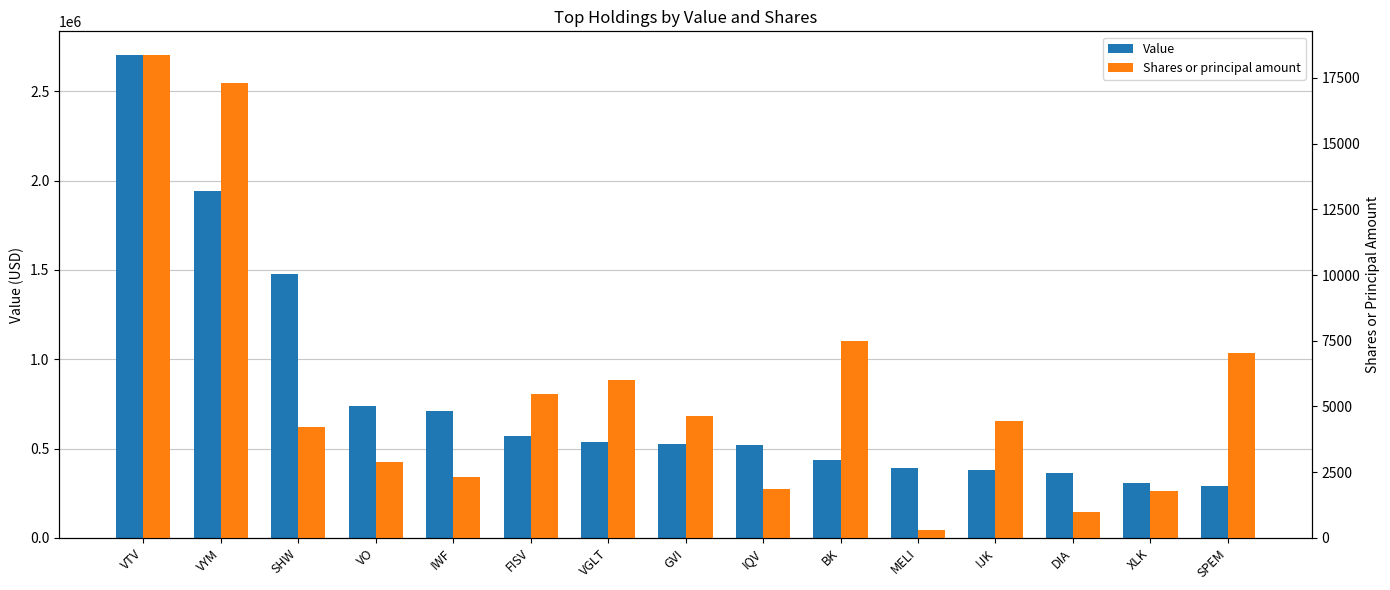

Is the value of Shares or principal amount at IWF greater than the value of Value at GVI?

No